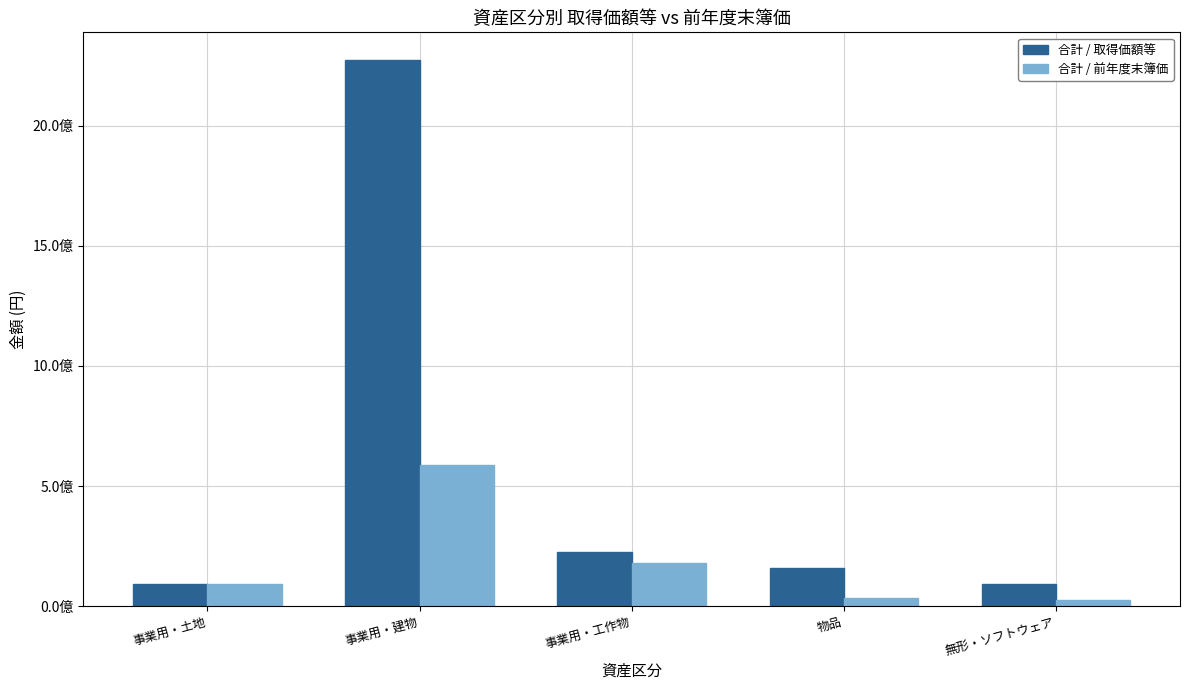

What are all the series names shown in the legend?

合計 / 取得価額等, 合計 / 前年度末簿価